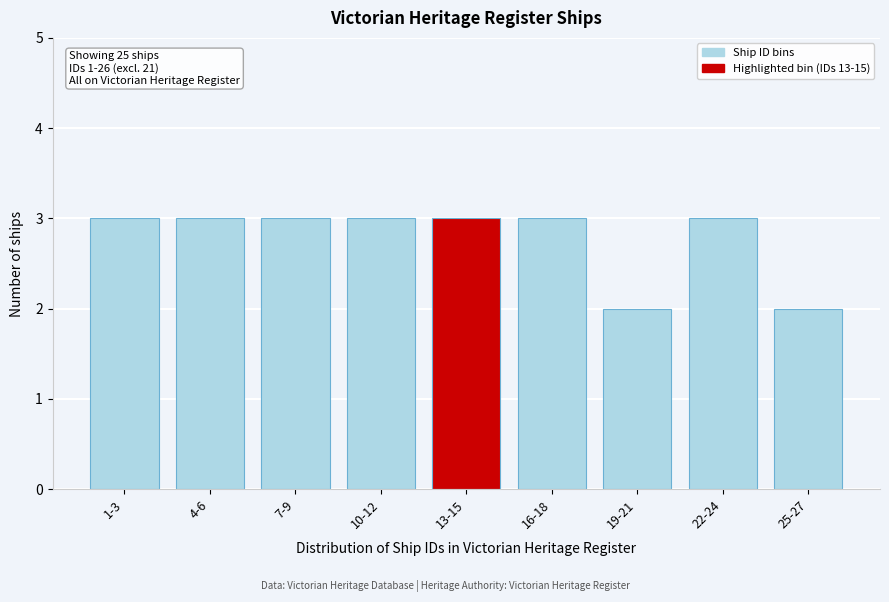

Reading right to left, what are all the values shown in this chart?

25-27=2	22-24=3	19-21=2	16-18=3	13-15=3	10-12=3	7-9=3	4-6=3	1-3=3